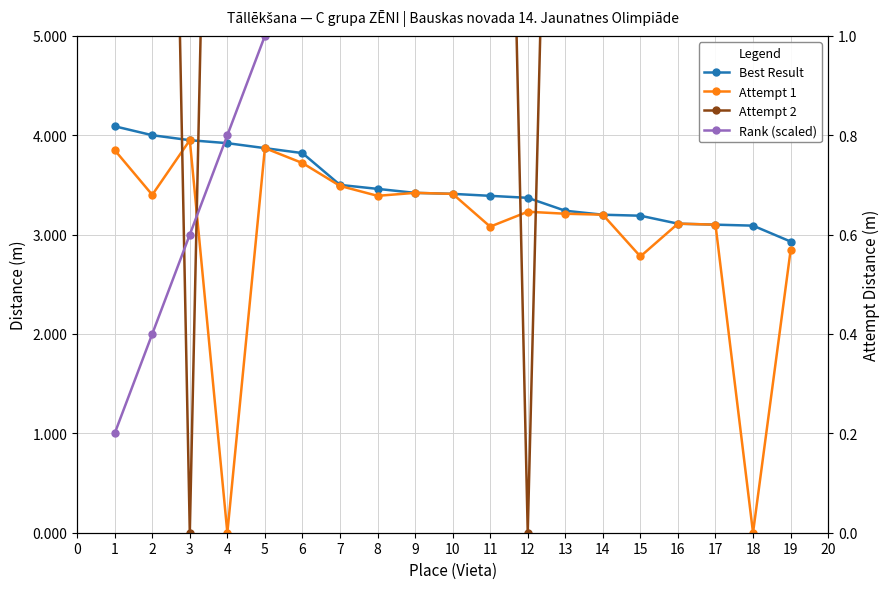

Rank the series by their maximum value, from highest to lowest.

Best Result, Attempt 2, Attempt 1, Rank (scaled)